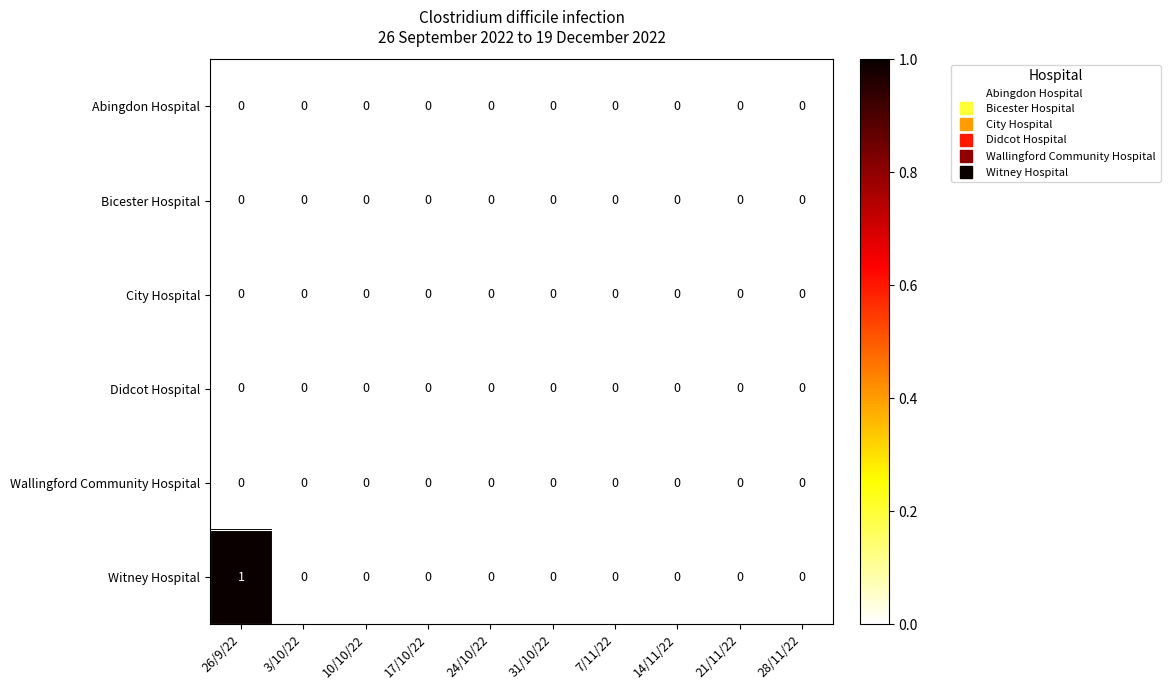

The value of City Hospital at 26/9/22 is 0. True or false?

True